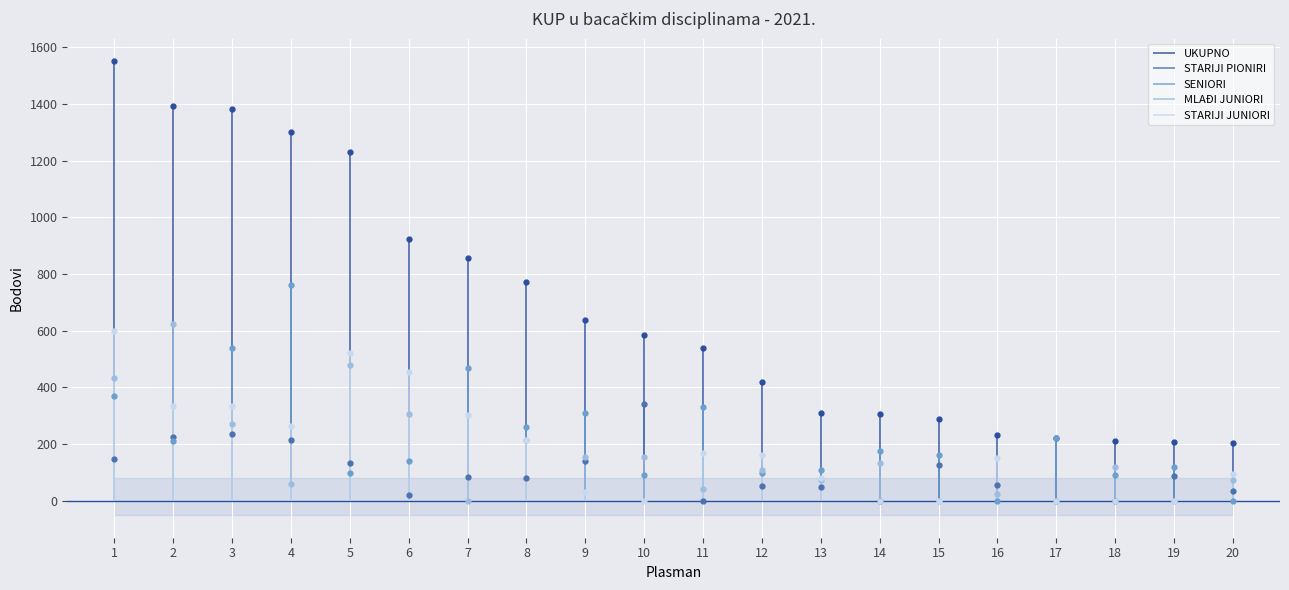

How many lines are shown in the chart?

5